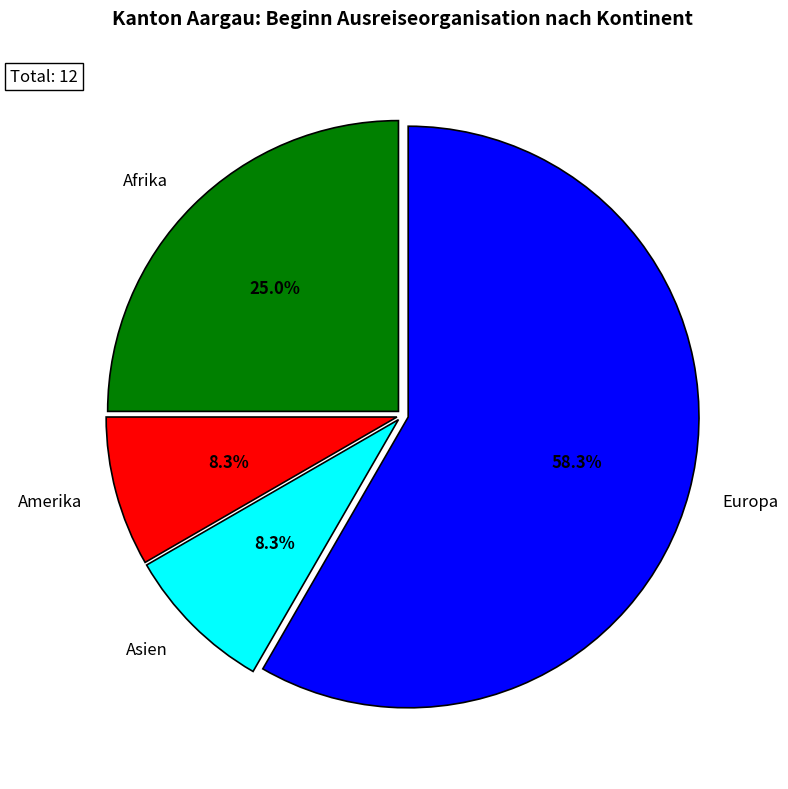

How many slices are in this pie chart?

4